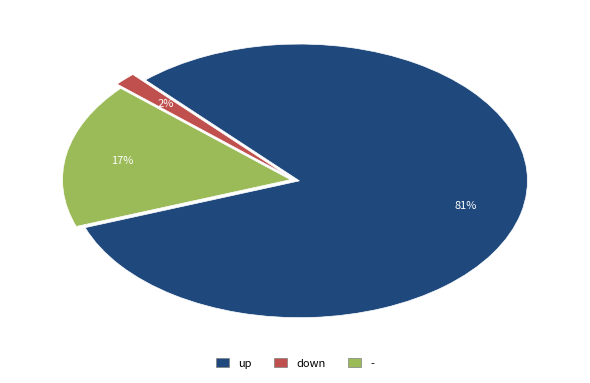

What is the smallest slice in the pie chart?

down